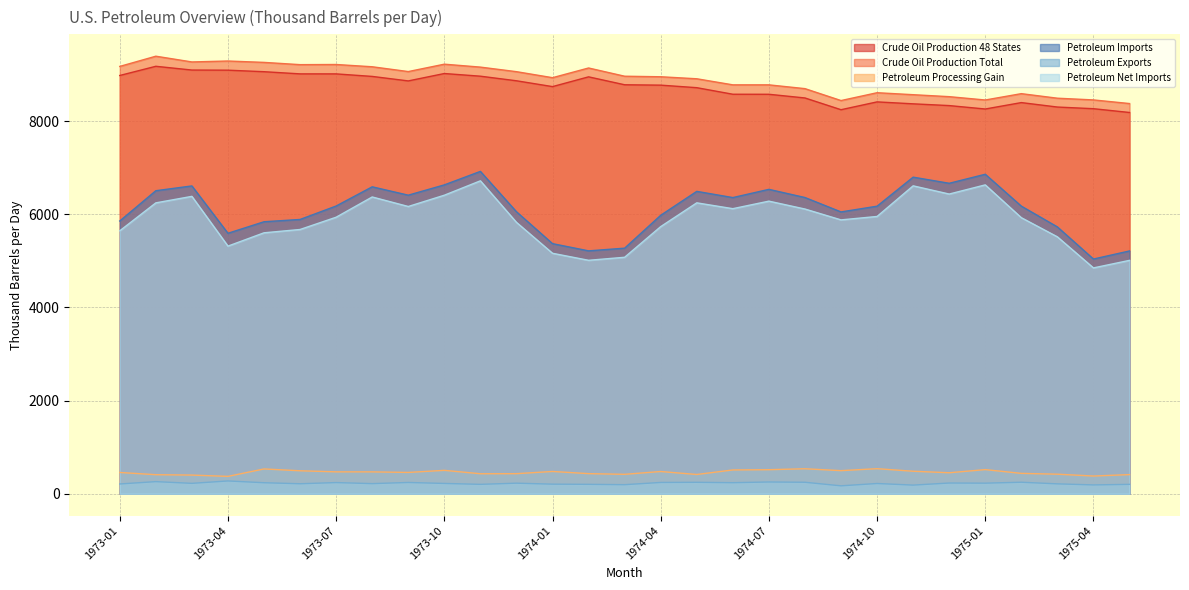

What is the label of the 23rd point from the right?

1973-07